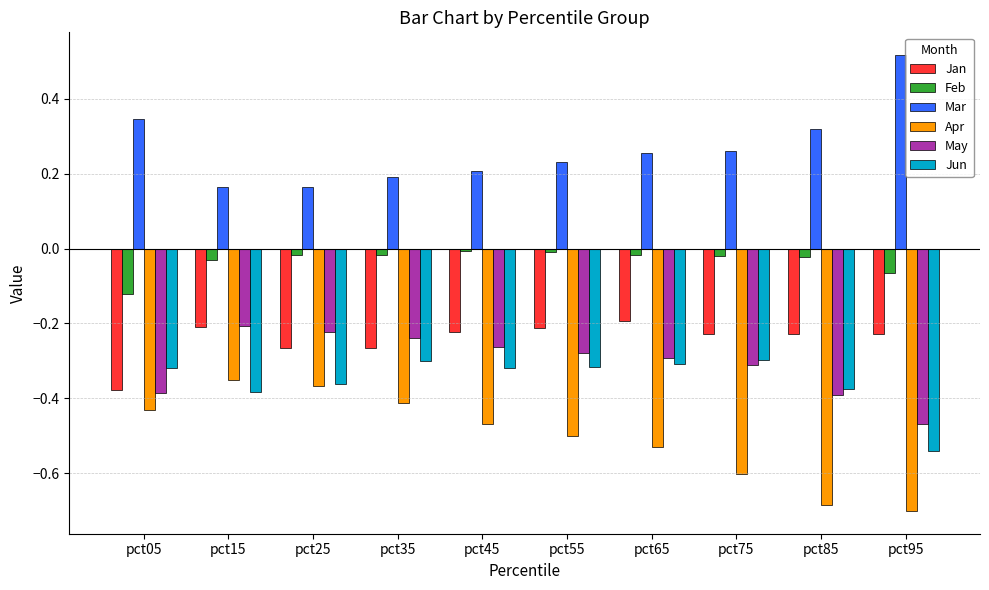

What are all the series names shown in the legend?

Jan, Feb, Mar, Apr, May, Jun